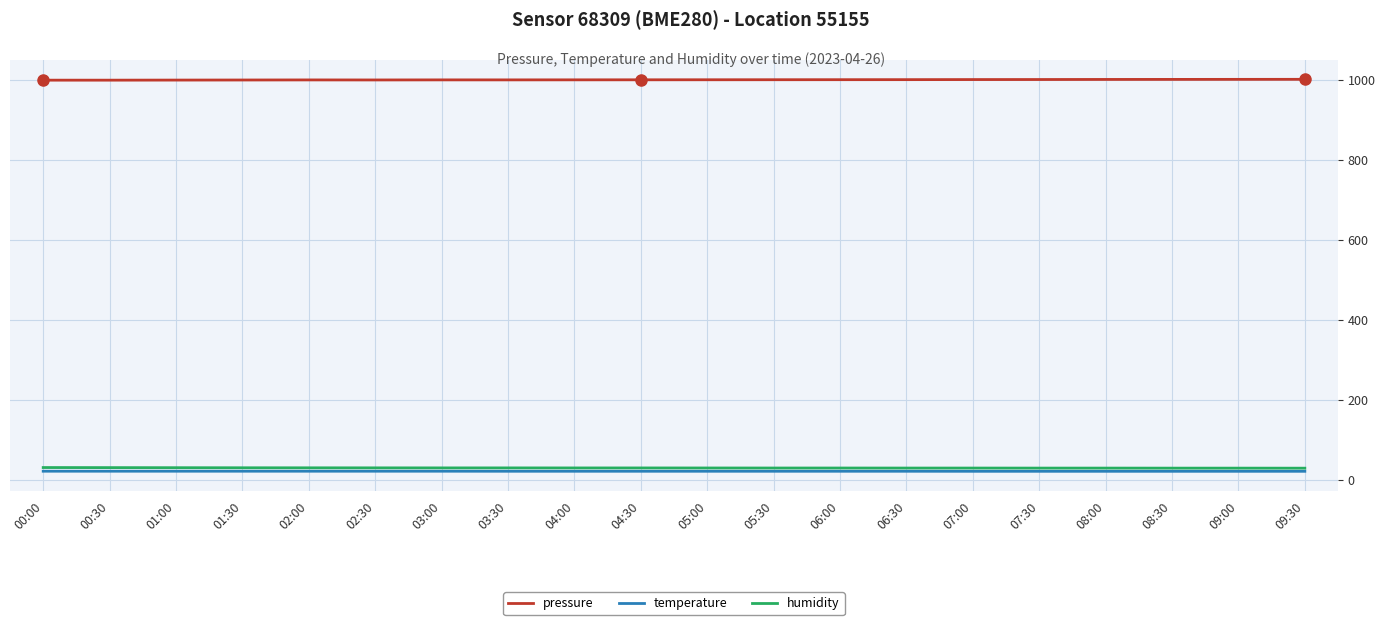

How many distinct data groups are displayed?

3